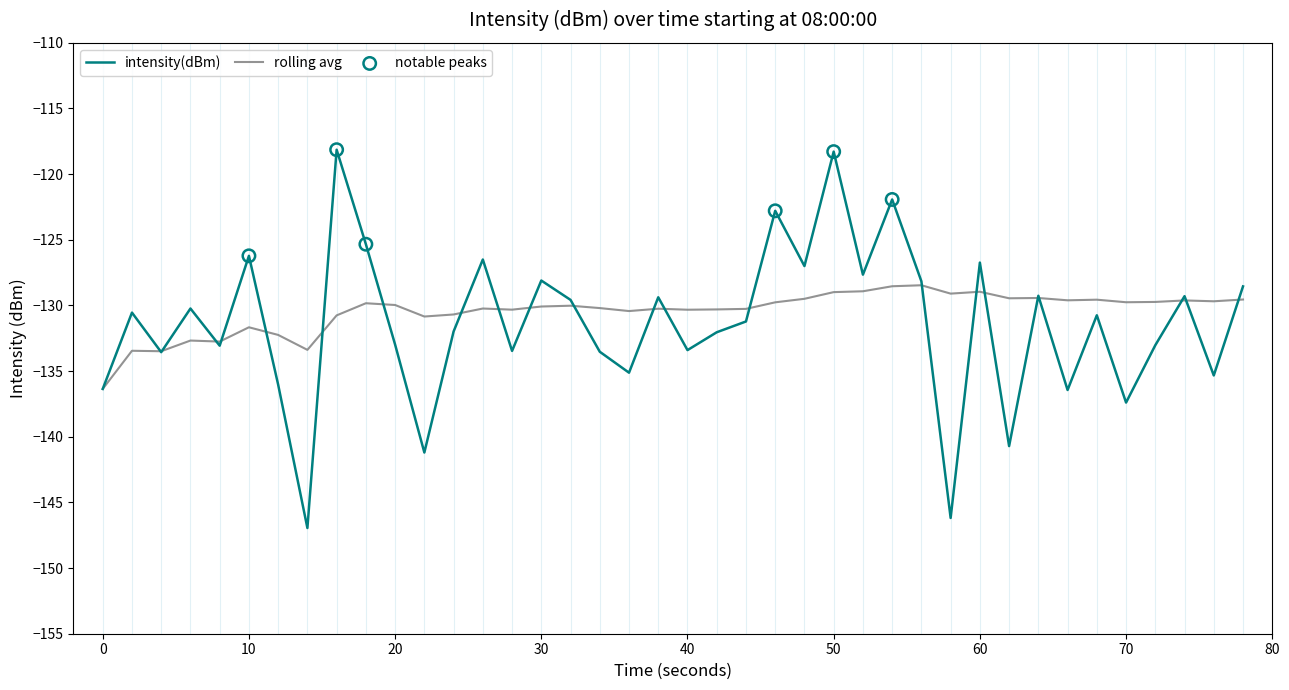

What is the lowest value of the intensity(dBm) series?

-146.9